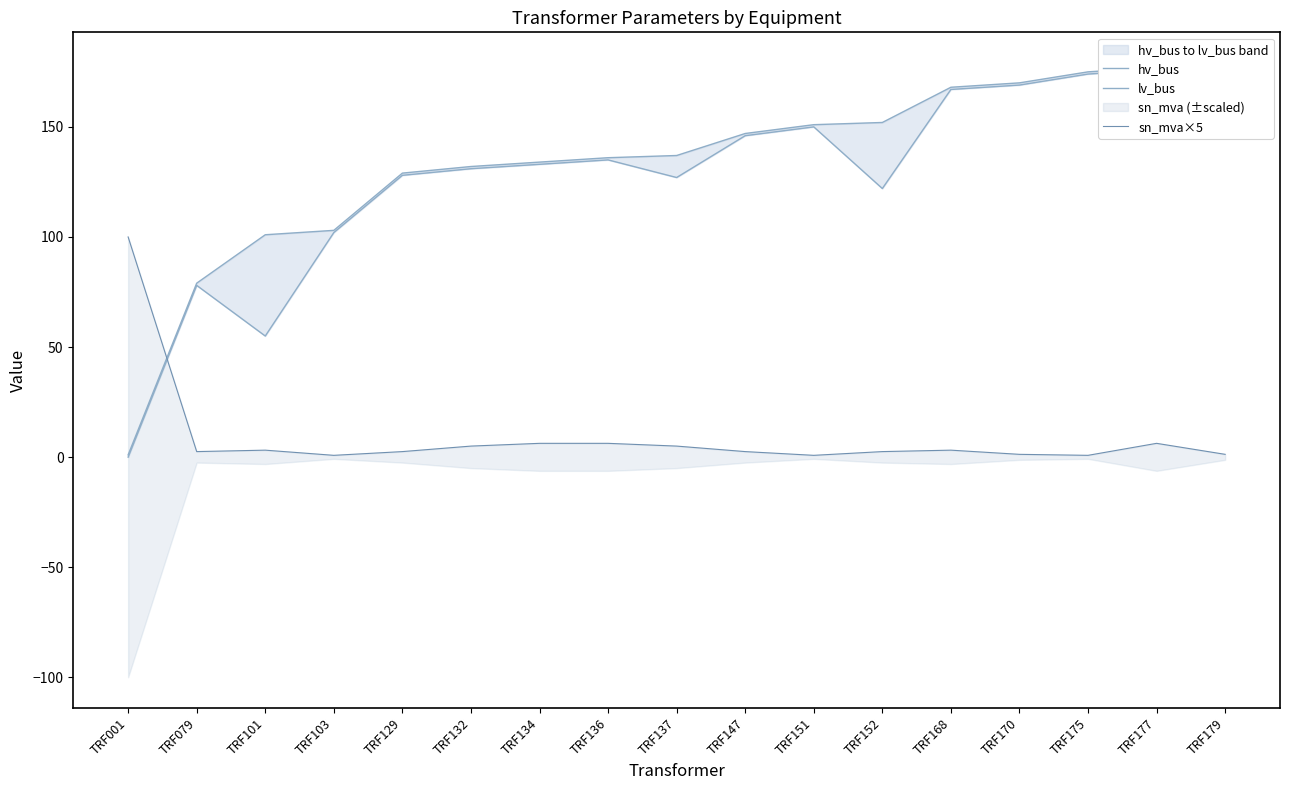

True or false: hv_bus has more than 0 points higher than both neighbors.

True